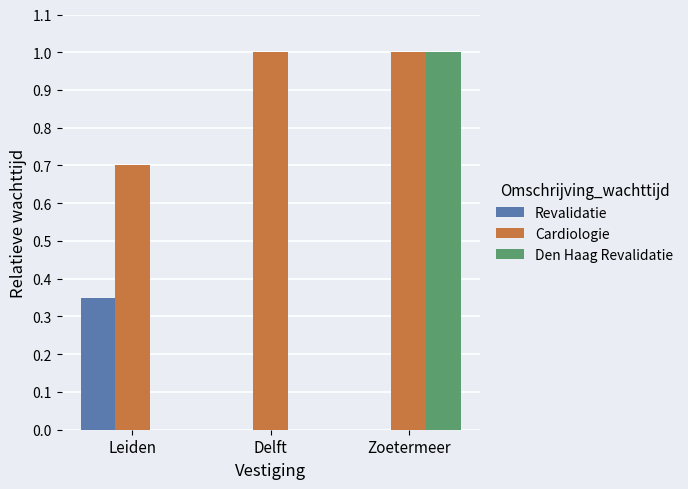

What is the total value across all series at Delft?

1.0